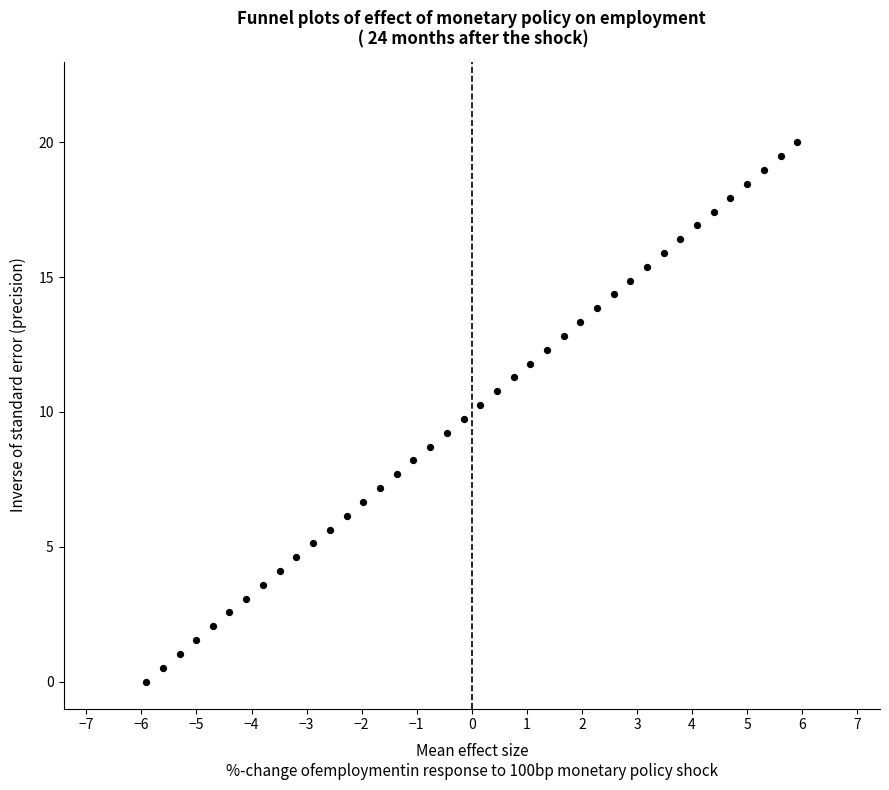

What is the range of Y values (max minus min)?

20.0